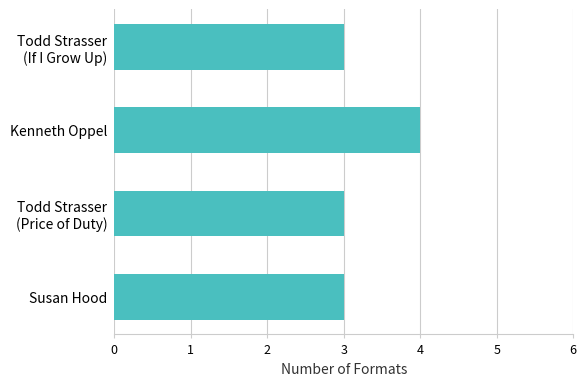

What is the sum of all values?

13